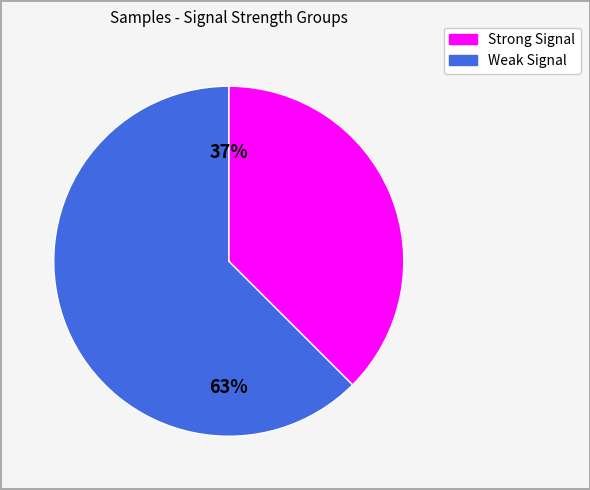

Which slice represents more than half of the pie?

Weak Signal